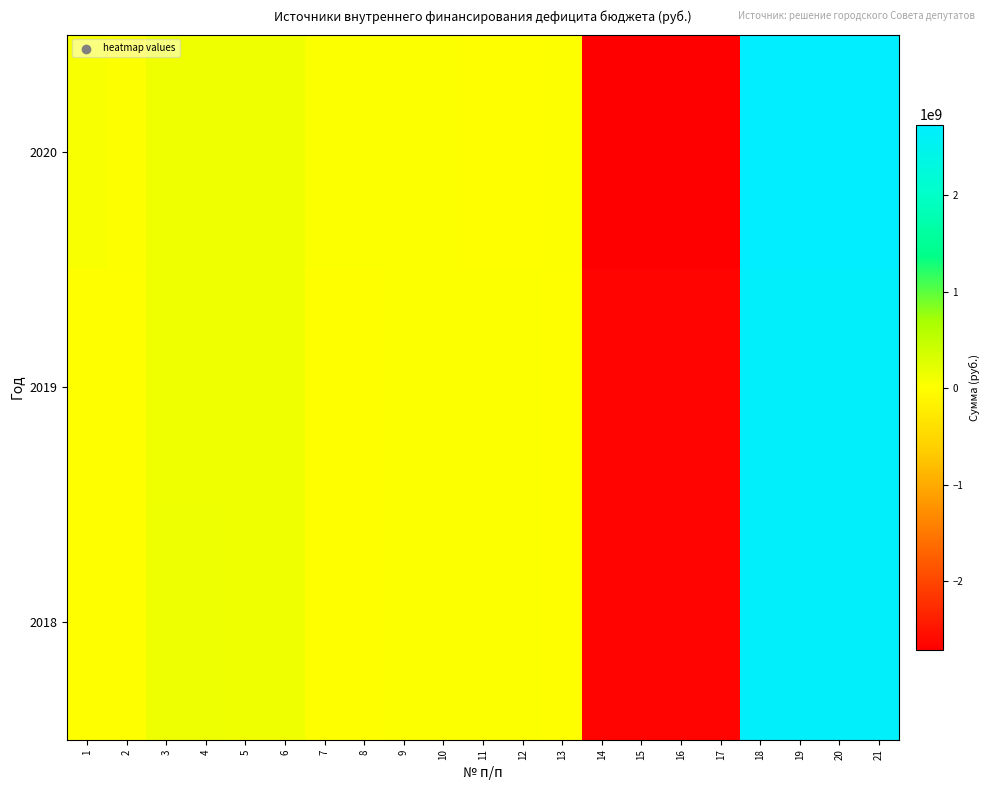

Which series has the largest total across all categories?

2020